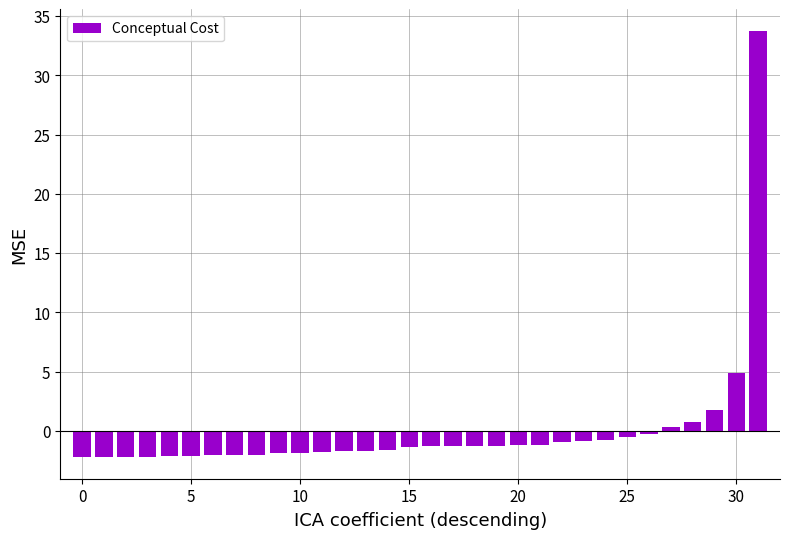

What is the greatest value displayed?

33.8